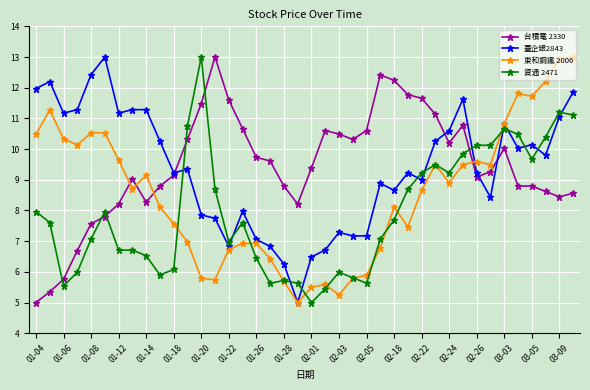

True or false: 台積電 2330 has more than 1 points higher than both neighbors.

True